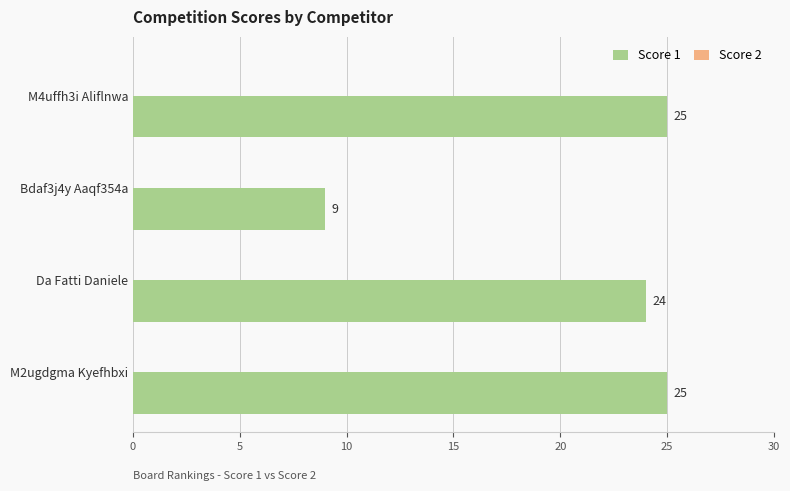

Between Da Fatti Daniele and Bdaf3j4y Aaqf354a, which is larger?

Da Fatti Daniele